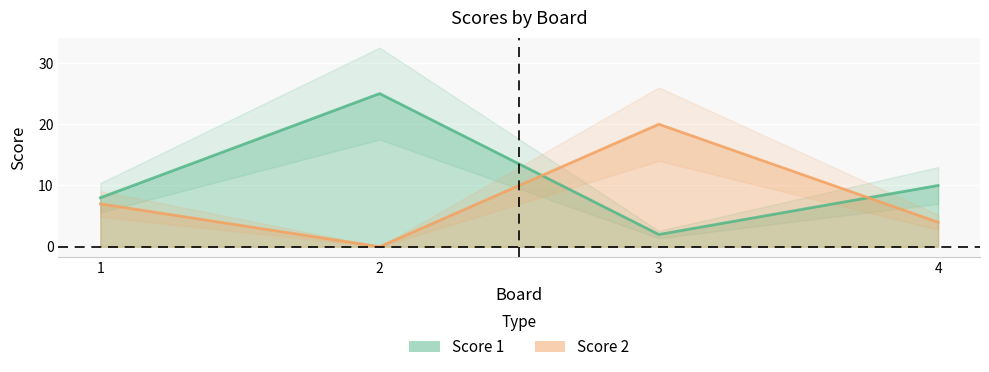

True or false: Score 1 has a value of 18 at 4.

False